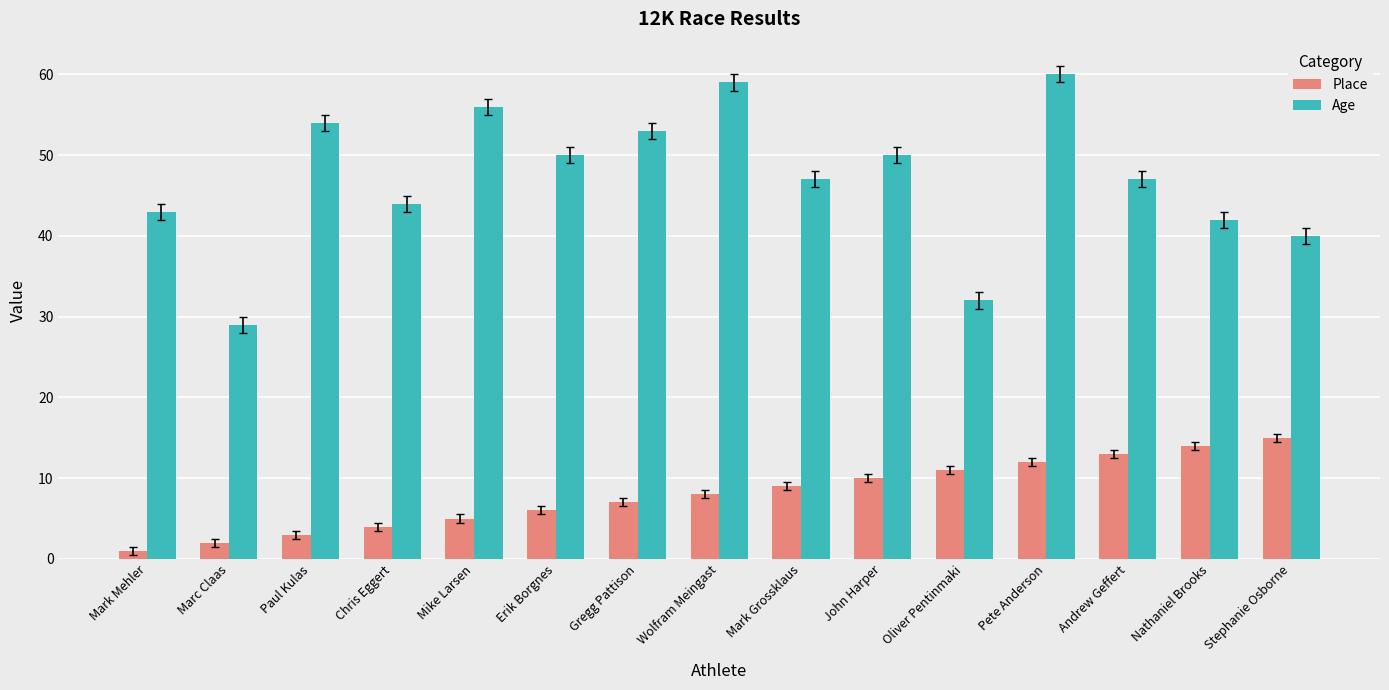

Reading left to right, extract all data points from this chart.

Place: Mark Mehler=1	Marc Claas=2	Paul Kulas=3	Chris Eggert=4	Mike Larsen=5	Erik Borgnes=6	Gregg Pattison=7	Wolfram Meingast=8	Mark Grossklaus=9	John Harper=10	Oliver Pentinmaki=11	Pete Anderson=12	Andrew Geffert=13	Nathaniel Brooks=14	Stephanie Osborne=15
Age: Mark Mehler=43	Marc Claas=29	Paul Kulas=54	Chris Eggert=44	Mike Larsen=56	Erik Borgnes=50	Gregg Pattison=53	Wolfram Meingast=59	Mark Grossklaus=47	John Harper=50	Oliver Pentinmaki=32	Pete Anderson=60	Andrew Geffert=47	Nathaniel Brooks=42	Stephanie Osborne=40